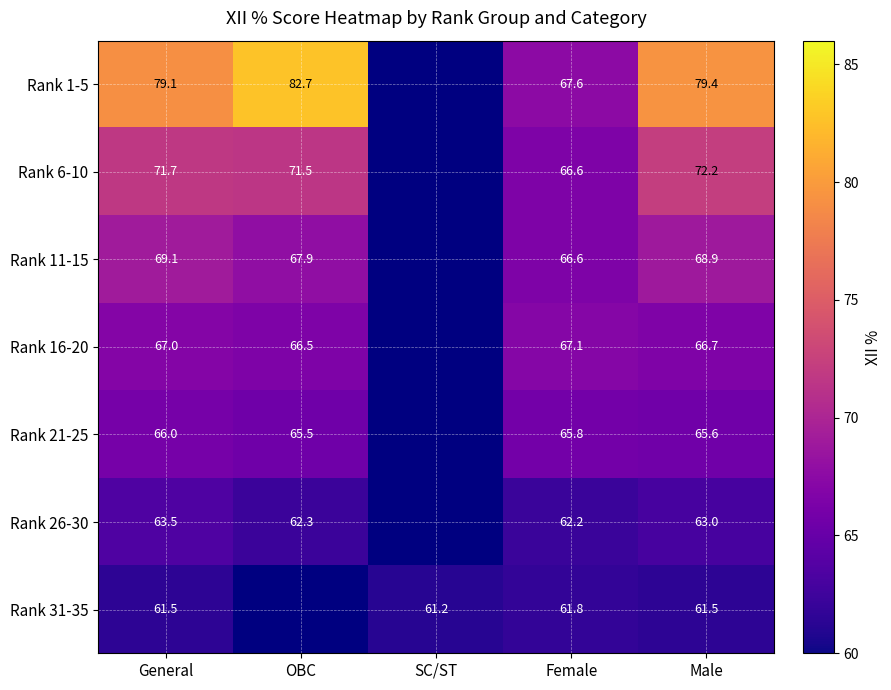

The Rank 21-25 series shows 66.0 at General. True or false?

True